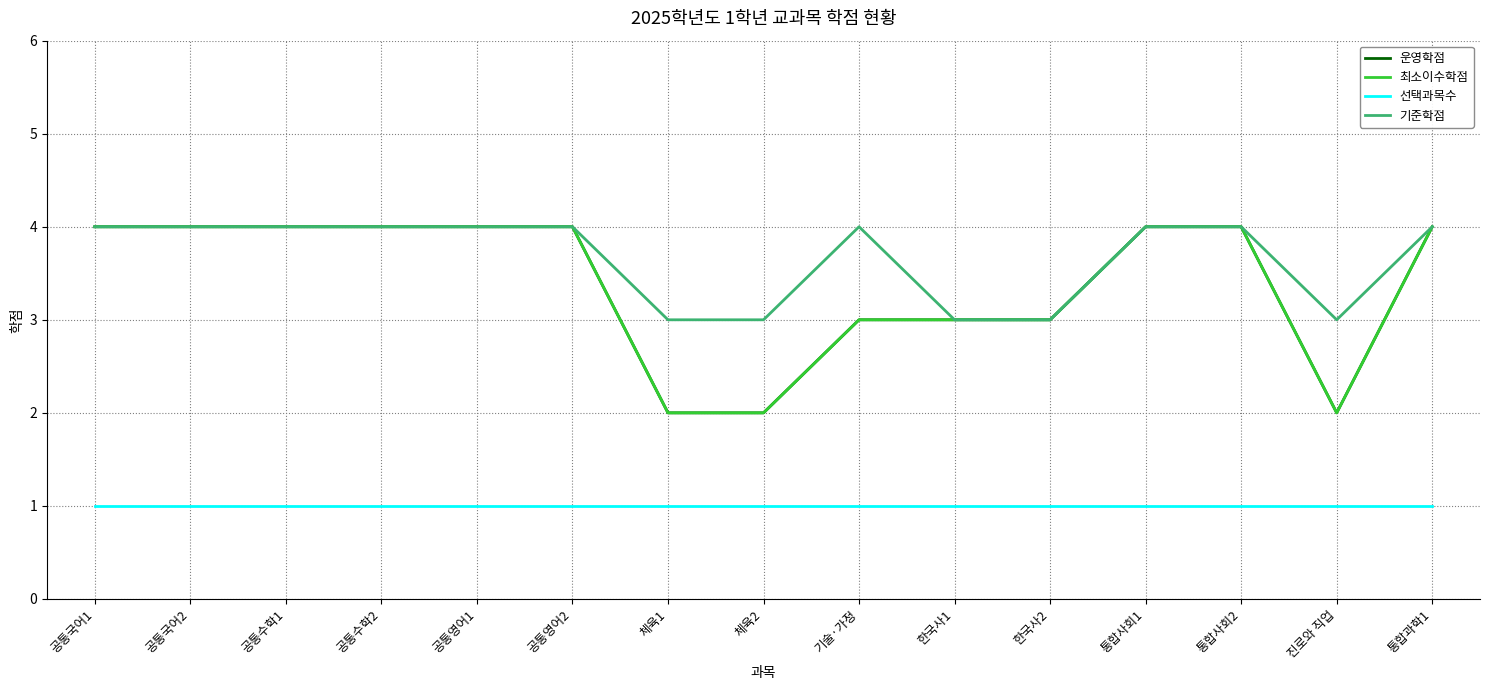

Is it true that 선택과목수 equals 2 at 공통수학2?

False